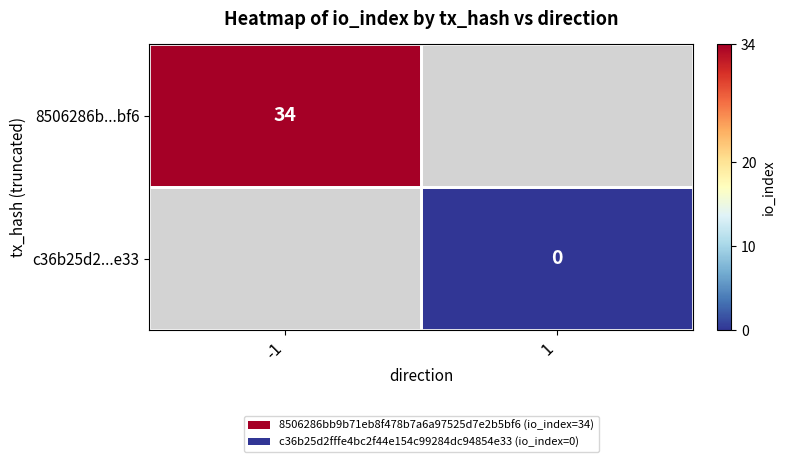

The value of 8506286b...bf6 at -1 is 59. True or false?

False